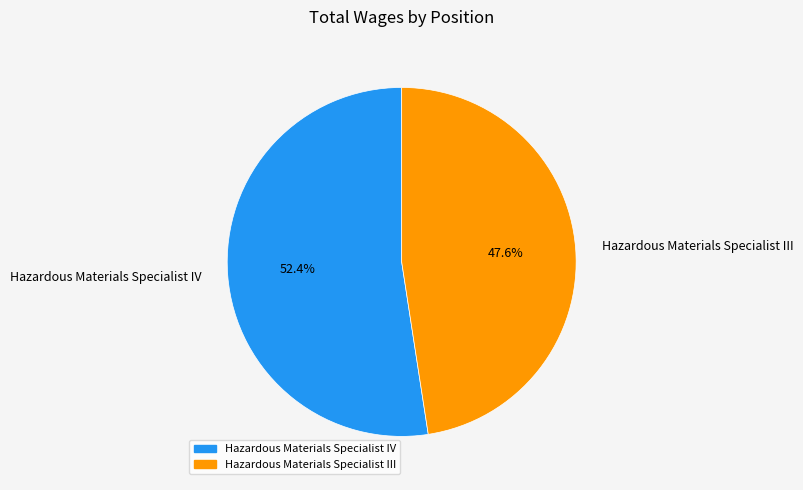

To the nearest percent, what is the combined percentage of Hazardous Materials Specialist IV and Hazardous Materials Specialist III?

100%